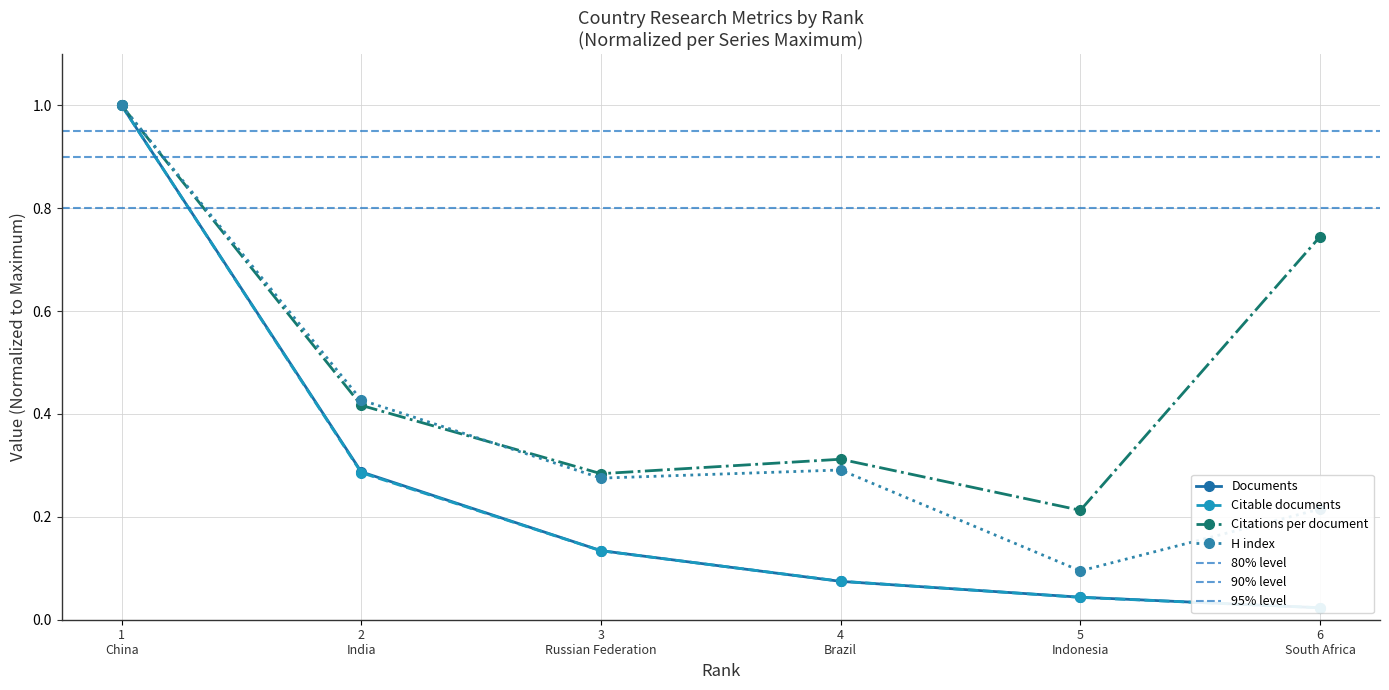

Which category has the lowest value in the H index series?

5
Indonesia